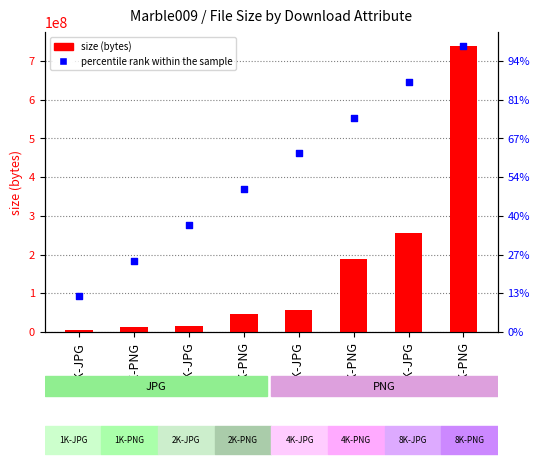

At how many categories does at least one series exceed 135925549?

7